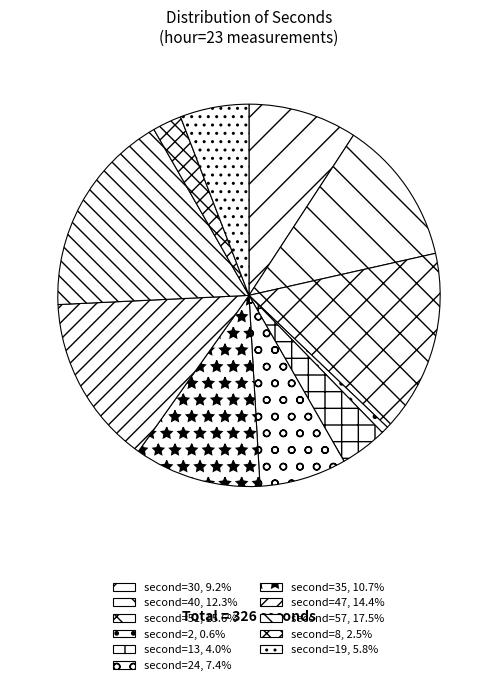

Count the number of slices in the pie.

11